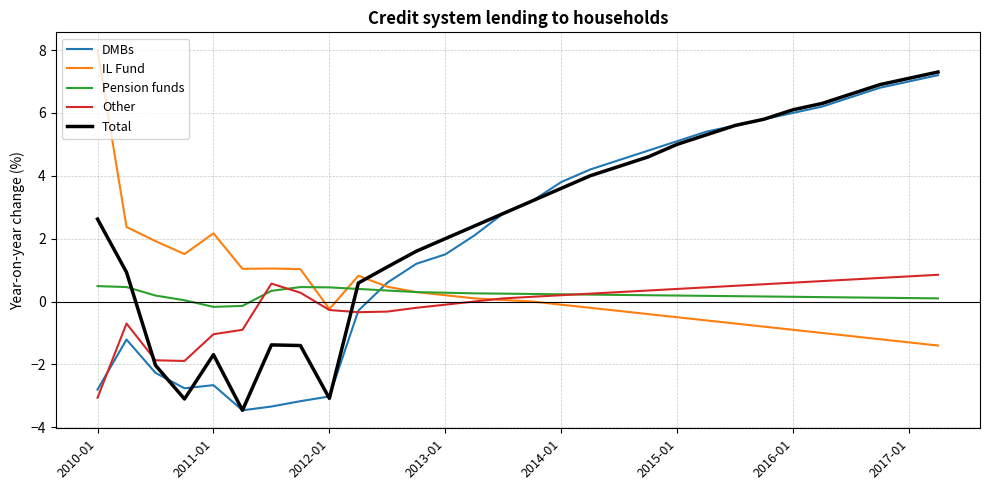

What is the lowest value of the DMBs series?

-3.5